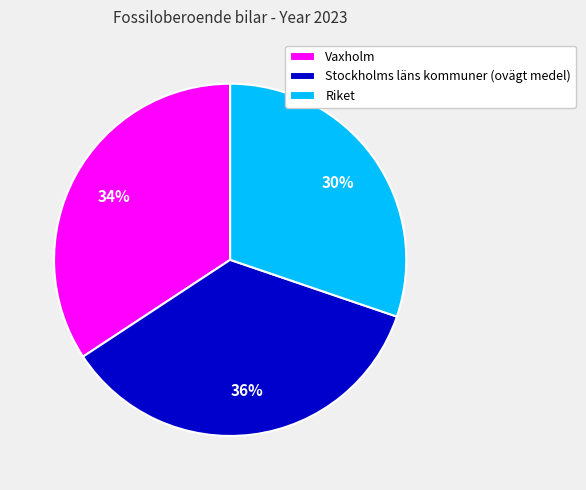

What is the largest slice in the pie chart?

Stockholms läns kommuner (ovägt medel)